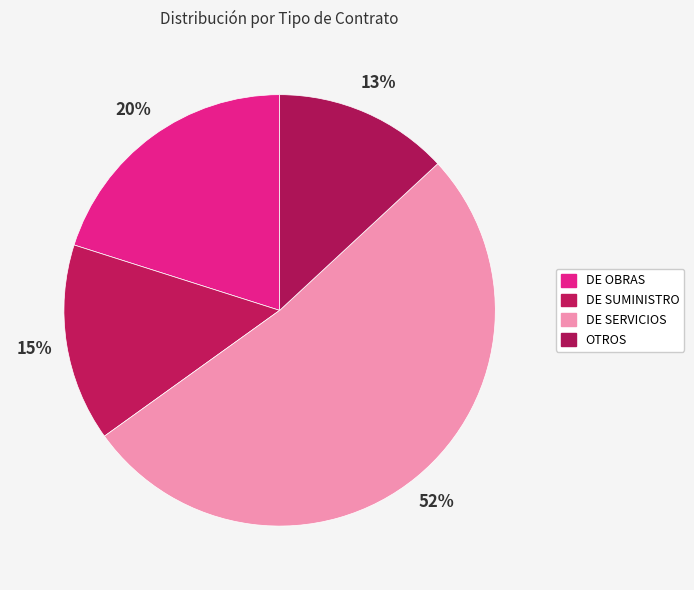

How many segments does this pie chart have?

4